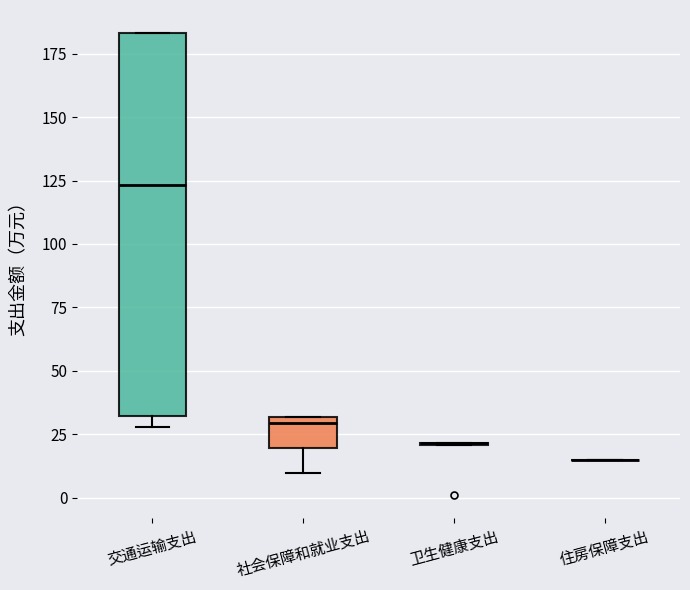

Reading left to right, read every box against the y-axis: the position of its median line, the range the box covers, and the ends of its whiskers. The values are not printed on the chart, so give them approximately, as read against the axis.

交通运输支出: median 125, box 30 to 185, whiskers 30 (just below the box's lower edge) to 185
社会保障和就业支出: median 30 (just below the box's upper edge), box 20 to 30, whiskers 10 to 30
卫生健康支出: box collapsed to a line at 20, whiskers 20 to 20
住房保障支出: box collapsed to a line at 15, whiskers 15 to 15